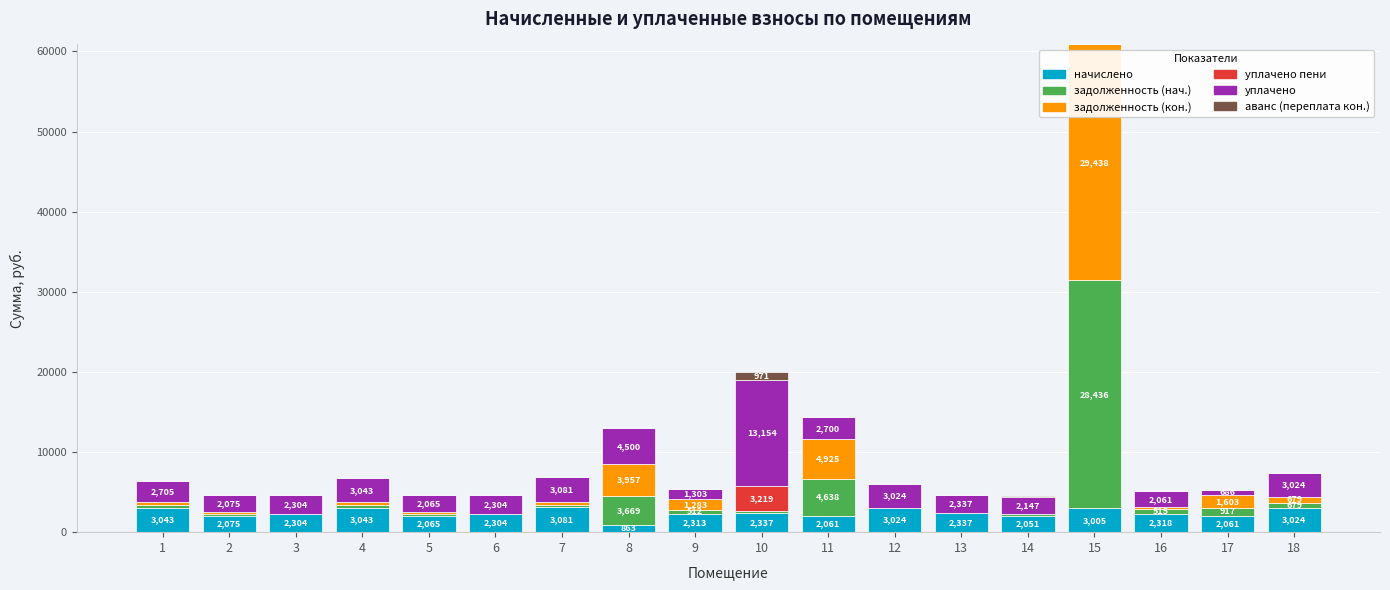

Does the chart contain stacked bars?

Yes